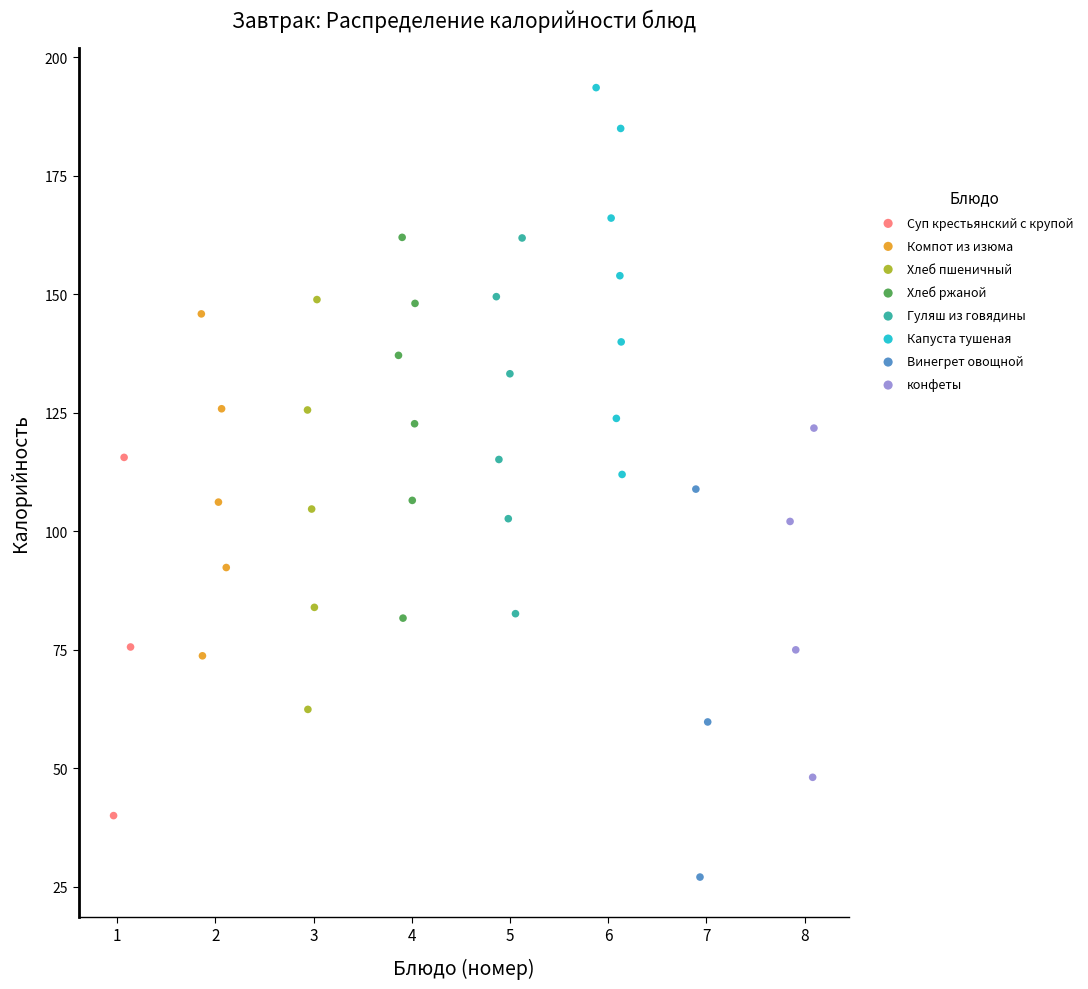

Which series has the largest Y range (max minus min)?

Хлеб пшеничный